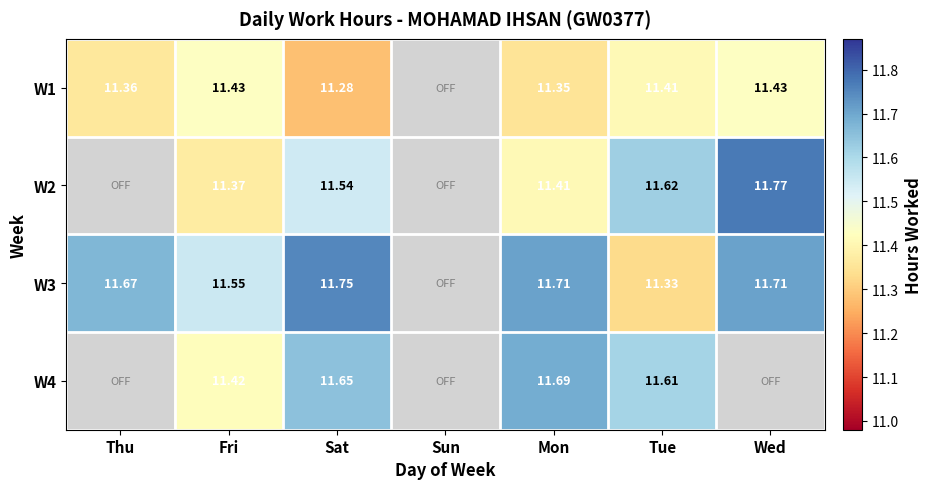

Is the value of W1 at Thu greater than the value of W3 at Mon?

No